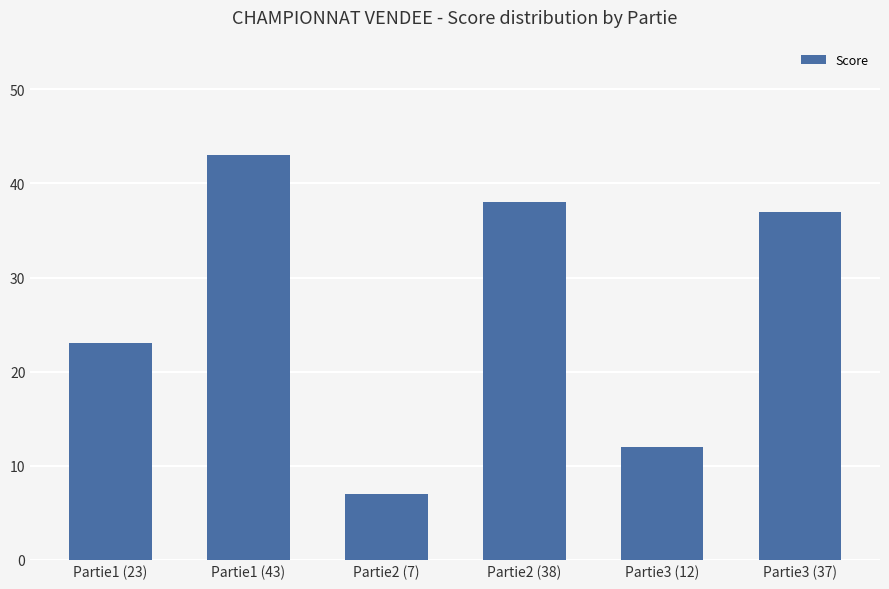

List the labels in order of value, largest first.

Partie1 (43), Partie2 (38), Partie3 (37), Partie1 (23), Partie3 (12), Partie2 (7)